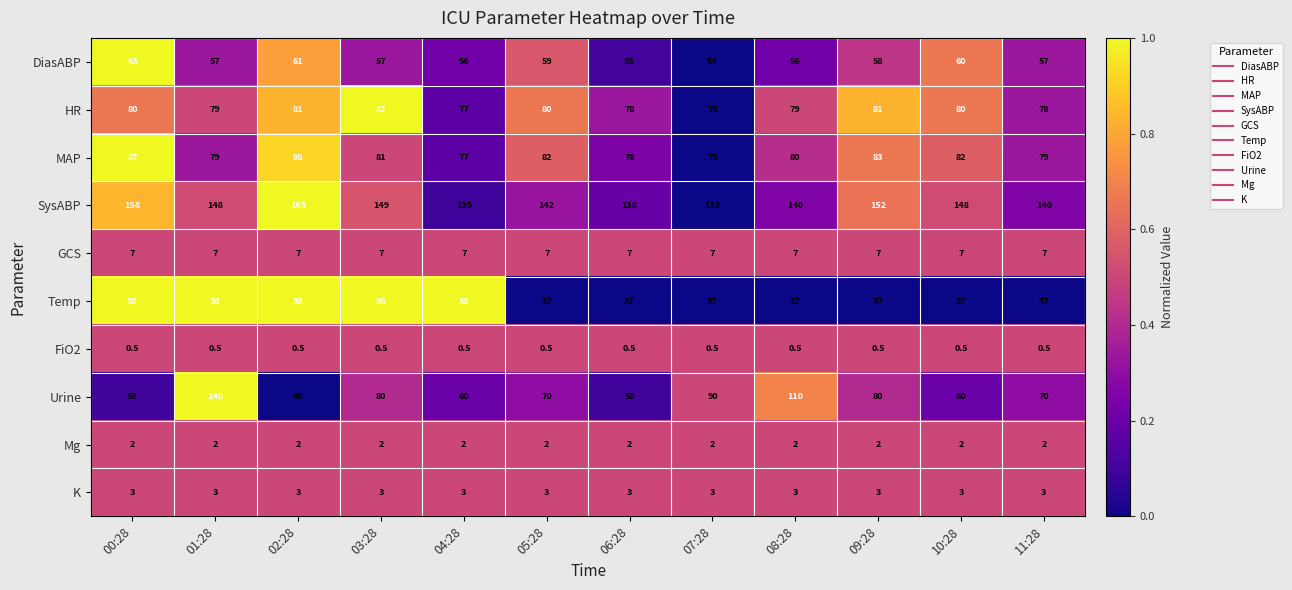

What is the approximate value of Temp at 03:28?

38.0